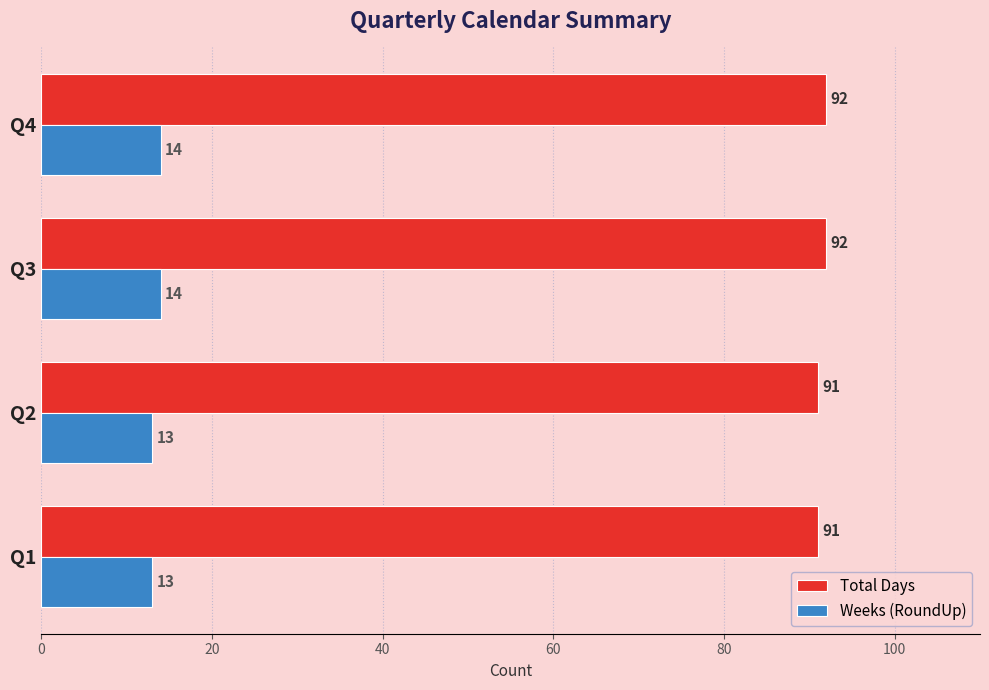

What is the average value of the Total Days series?

92